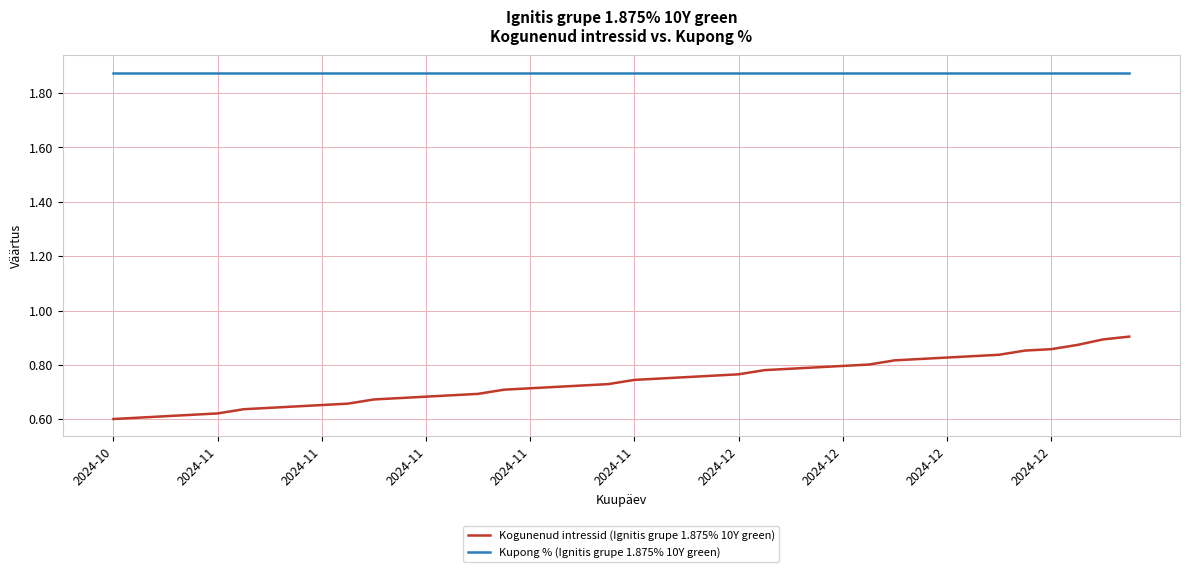

At how many categories does at least one series exceed 0?

40